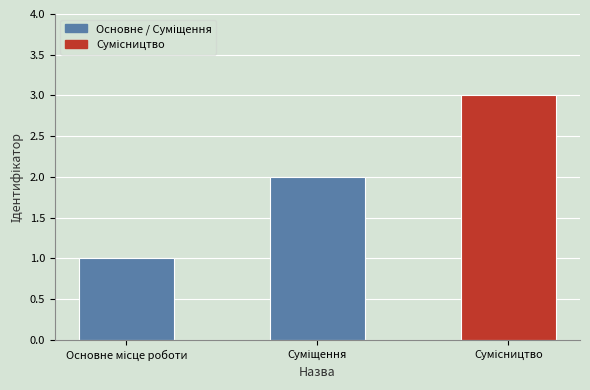

What is the sum of all values?

6